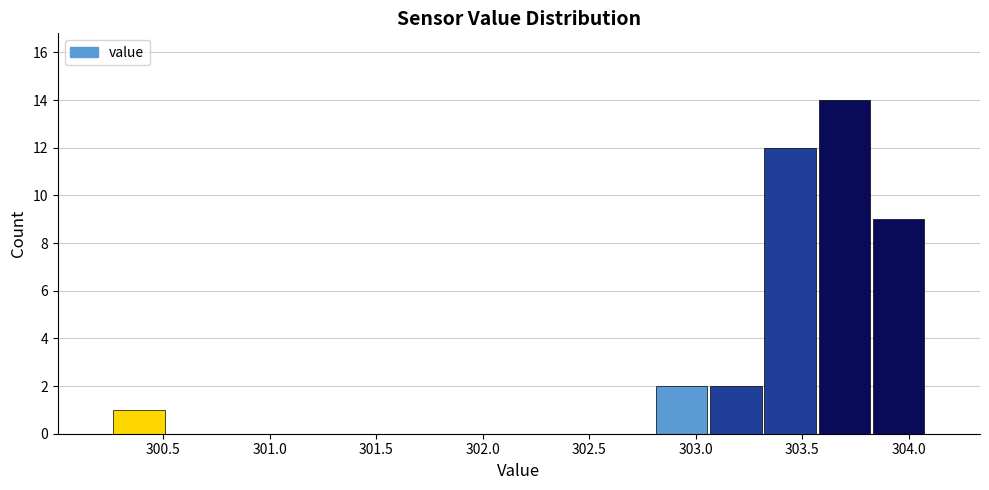

Which range on the x-axis has the tallest bar?

303.55 to 303.85